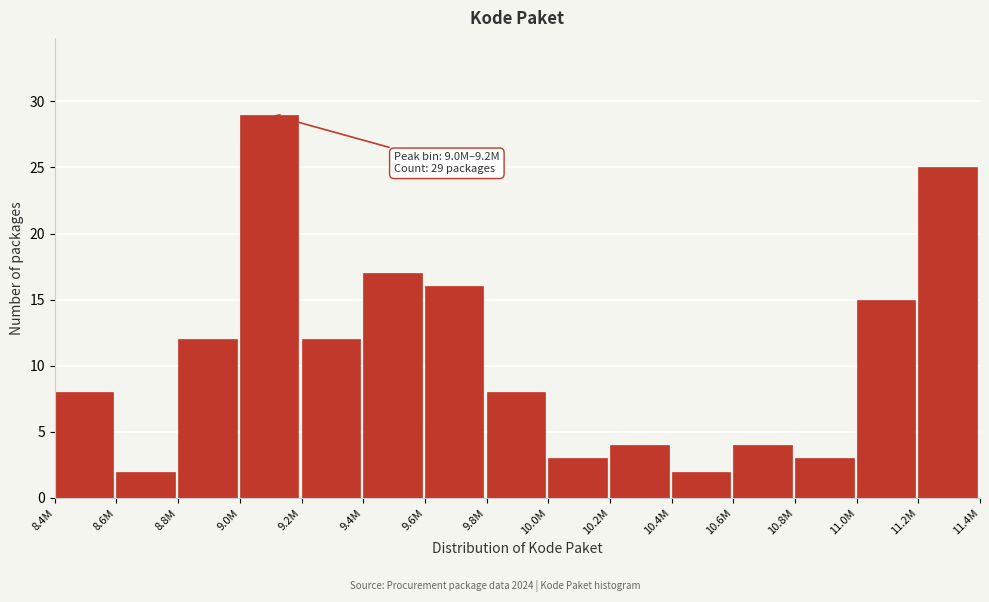

Reading left to right, what are all the values shown in this chart?

8.4M=8	8.6M=2	8.8M=12	9.0M=29	9.2M=12	9.4M=17	9.6M=16	9.8M=8	10.0M=3	10.2M=4	10.4M=2	10.6M=4	10.8M=3	11.0M=15	11.2M=25